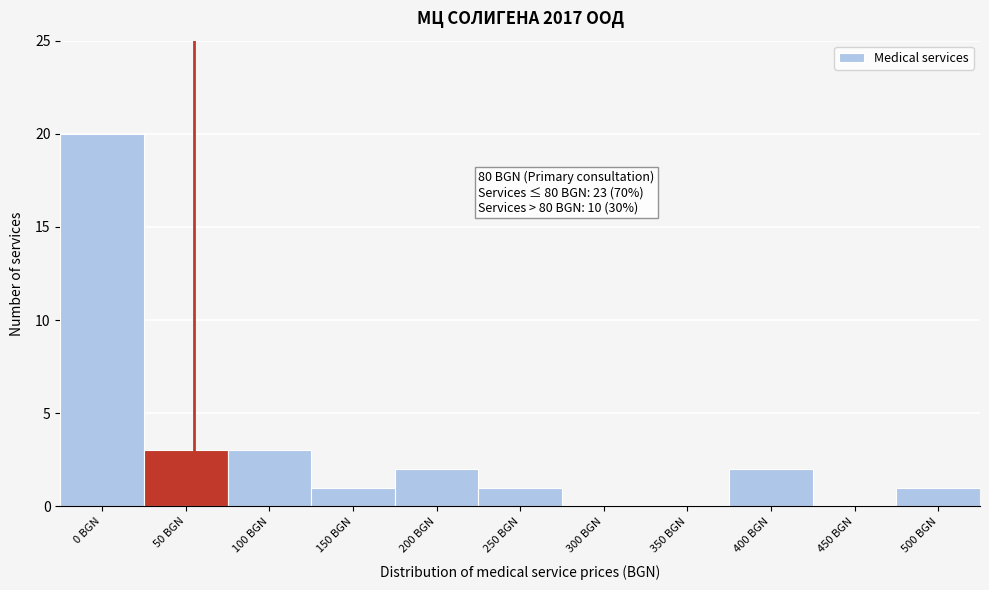

Reading left to right, what are all the values shown in this chart?

0 BGN=20	50 BGN=3	100 BGN=3	150 BGN=1	200 BGN=2	250 BGN=1	300 BGN=0	350 BGN=0	400 BGN=2	450 BGN=0	500 BGN=1